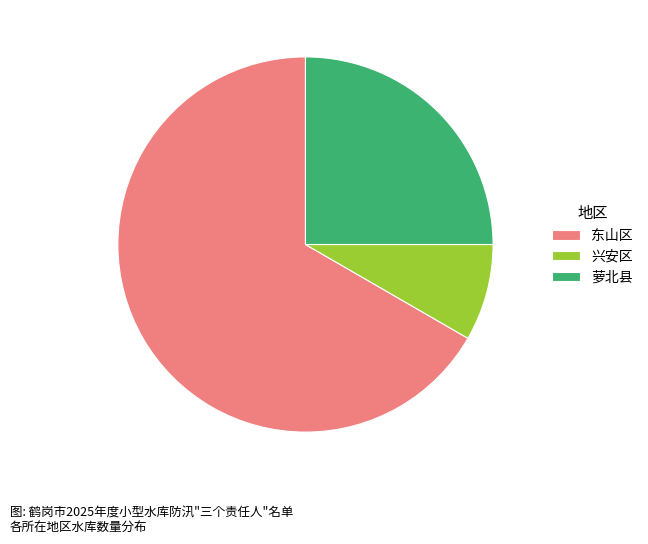

Which slice represents more than half of the pie?

东山区